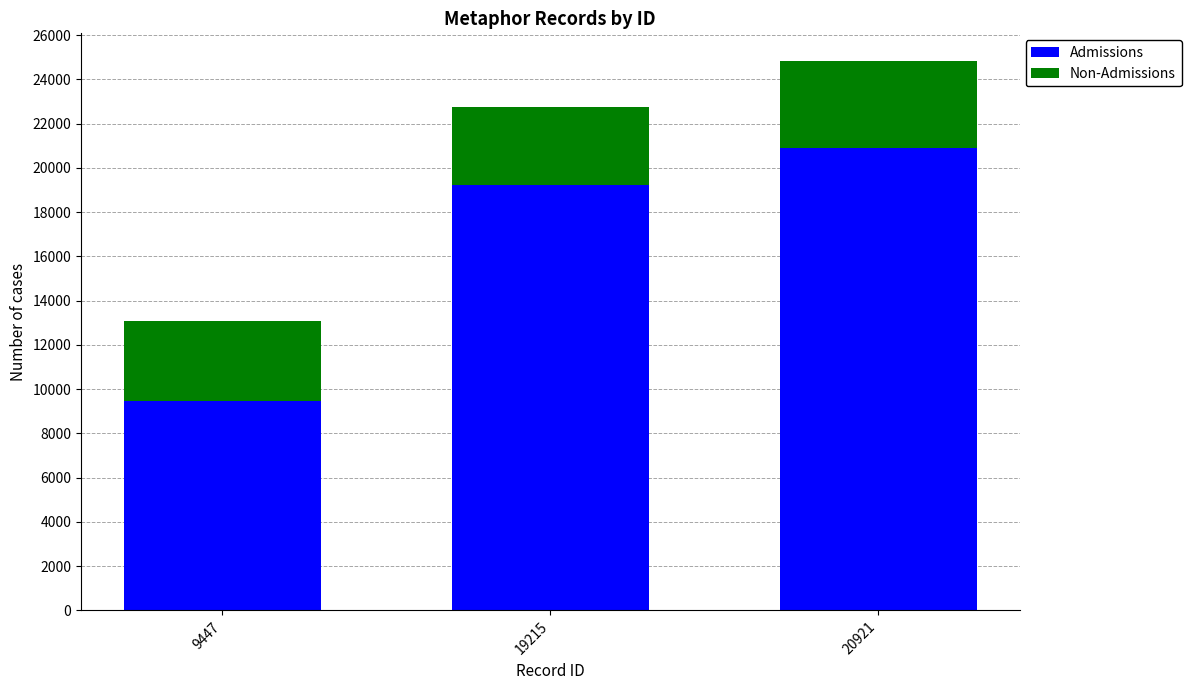

The Admissions series shows 20921 at 20921. True or false?

True